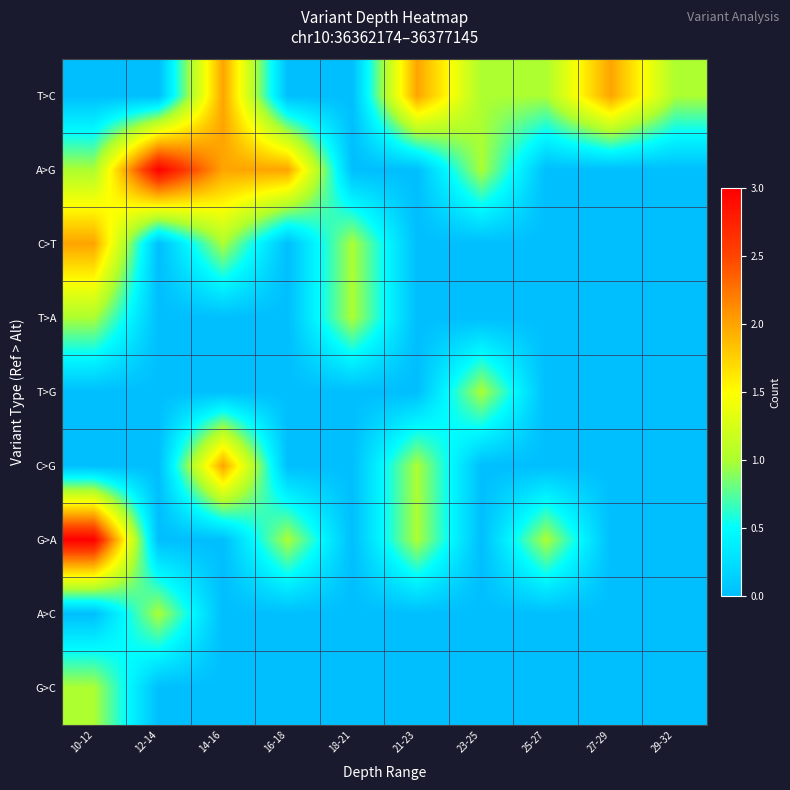

Reading left to right, what are all the values shown in this chart?

T>C: 10-12=0	12-14=0	14-16=2	16-18=0	18-21=0	21-23=2	23-25=1	25-27=1	27-29=2	29-32=1
A>G: 10-12=1	12-14=3	14-16=2	16-18=2	18-21=0	21-23=0	23-25=1	25-27=0	27-29=0	29-32=0
C>T: 10-12=2	12-14=0	14-16=1	16-18=0	18-21=1	21-23=0	23-25=0	25-27=0	27-29=0	29-32=0
T>A: 10-12=1	12-14=0	14-16=0	16-18=0	18-21=1	21-23=0	23-25=0	25-27=0	27-29=0	29-32=0
T>G: 10-12=0	12-14=0	14-16=0	16-18=0	18-21=0	21-23=0	23-25=1	25-27=0	27-29=0	29-32=0
C>G: 10-12=0	12-14=0	14-16=2	16-18=0	18-21=0	21-23=1	23-25=0	25-27=0	27-29=0	29-32=0
G>A: 10-12=3	12-14=0	14-16=0	16-18=1	18-21=0	21-23=1	23-25=0	25-27=1	27-29=0	29-32=0
A>C: 10-12=0	12-14=1	14-16=0	16-18=0	18-21=0	21-23=0	23-25=0	25-27=0	27-29=0	29-32=0
G>C: 10-12=1	12-14=0	14-16=0	16-18=0	18-21=0	21-23=0	23-25=0	25-27=0	27-29=0	29-32=0